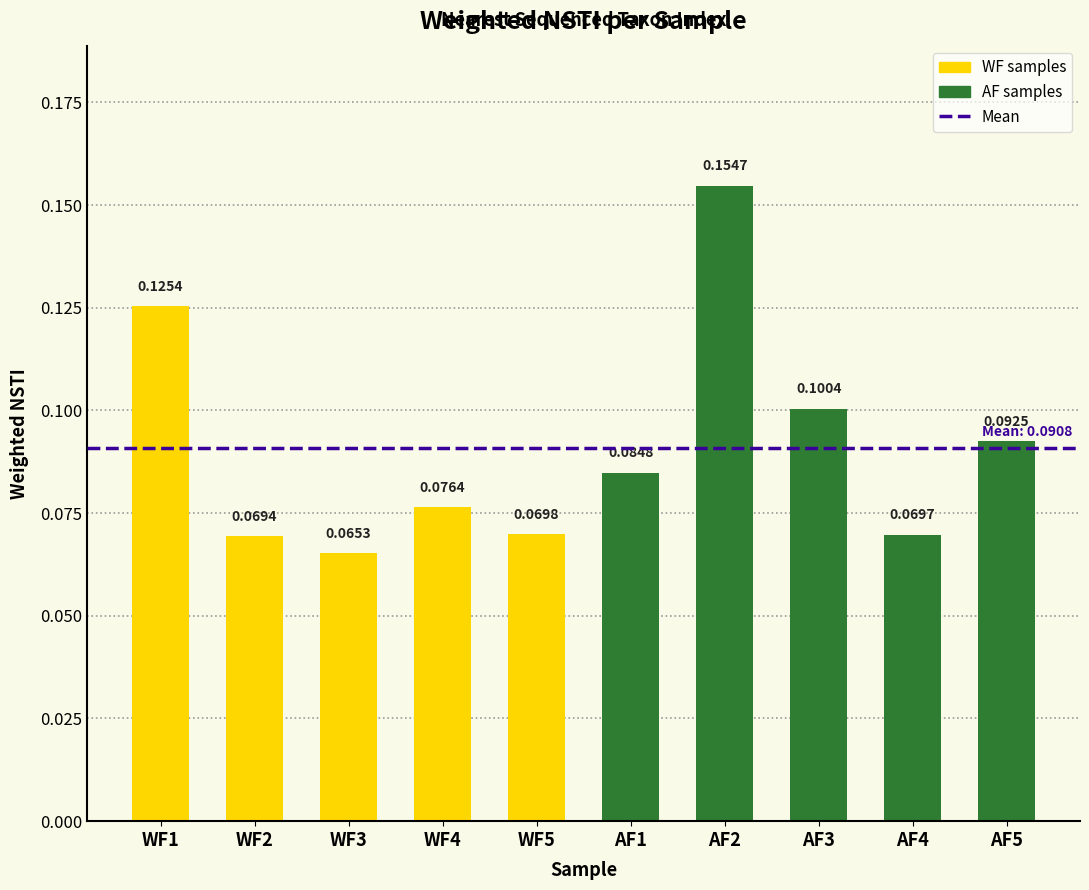

Is it true that the value at WF5 is 0.1?

True